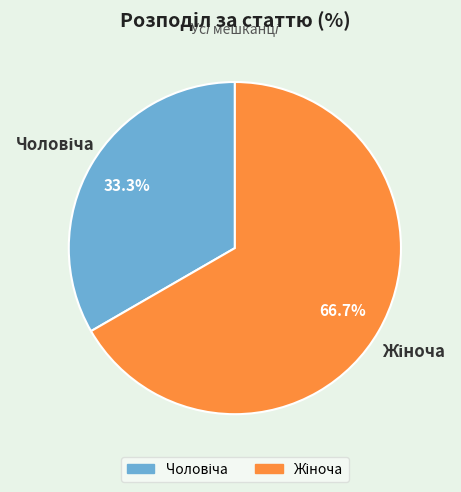

Is there any slice that represents more than half of the pie?

Yes